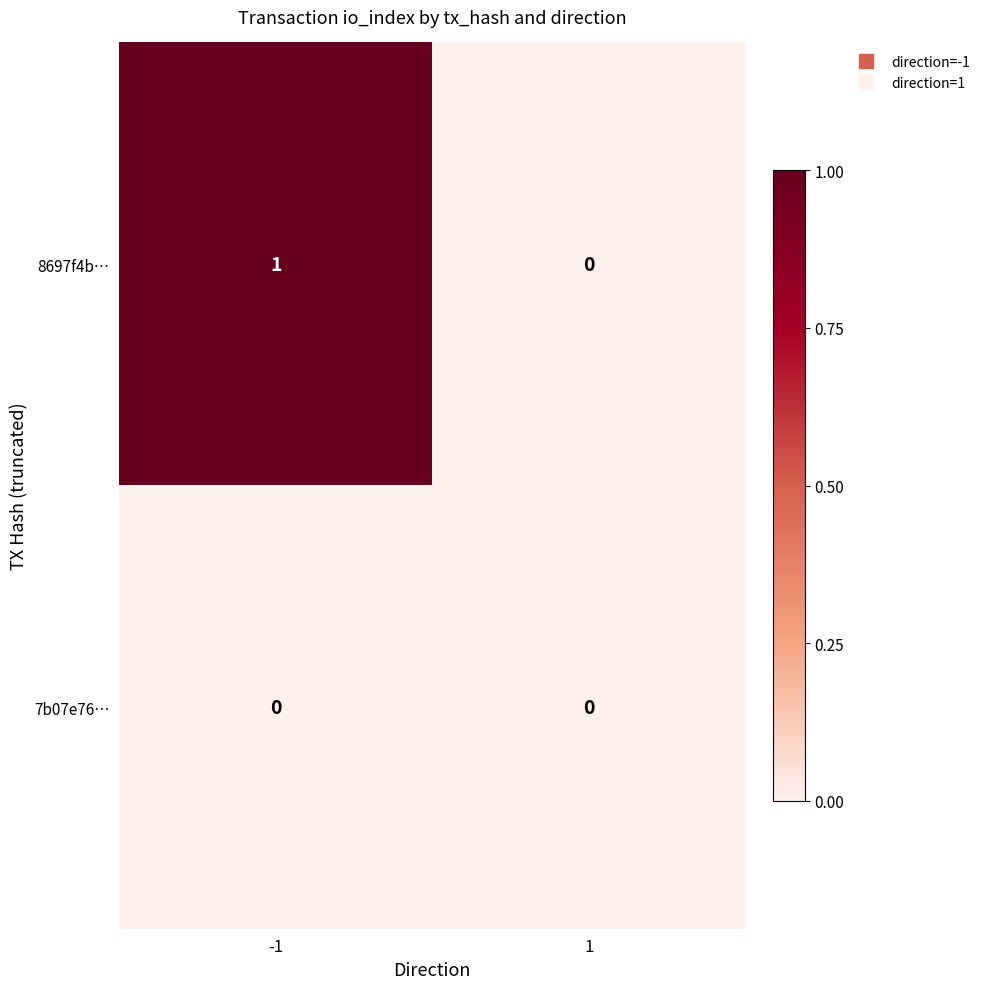

True or false: 8697f4b… has a value of 0 at 1.

True